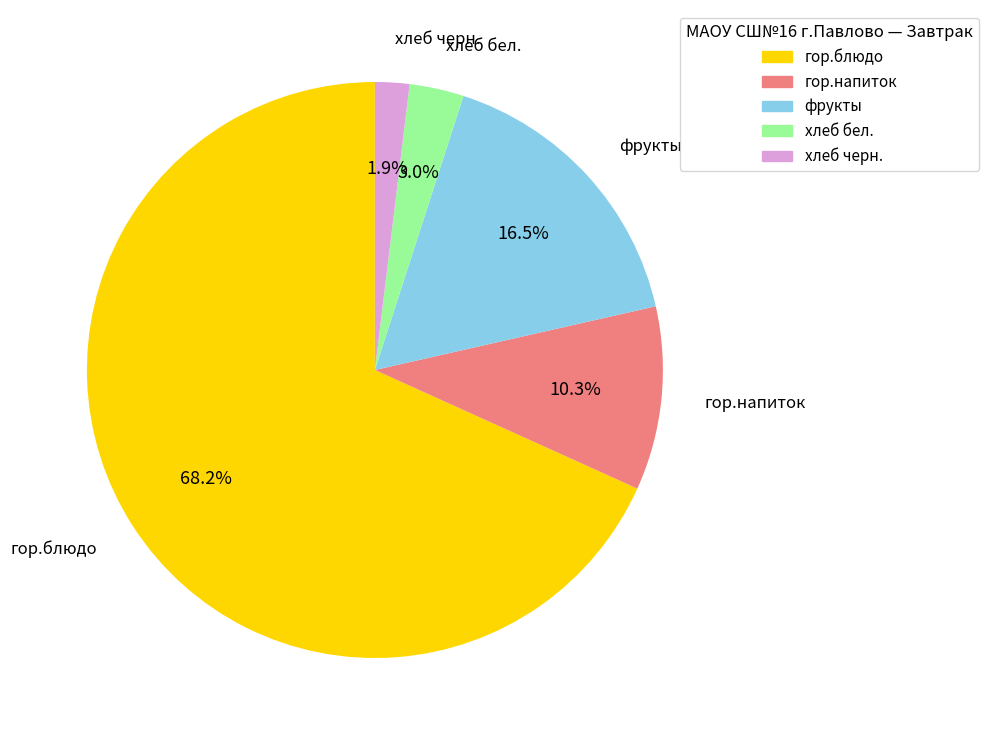

How many segments does this pie chart have?

5